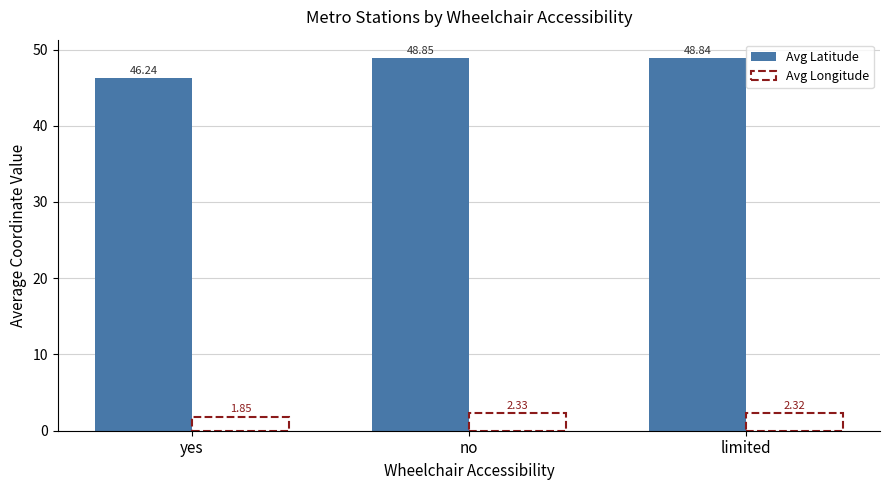

Is the value of Avg Latitude at no greater than the value of Avg Longitude at limited?

Yes